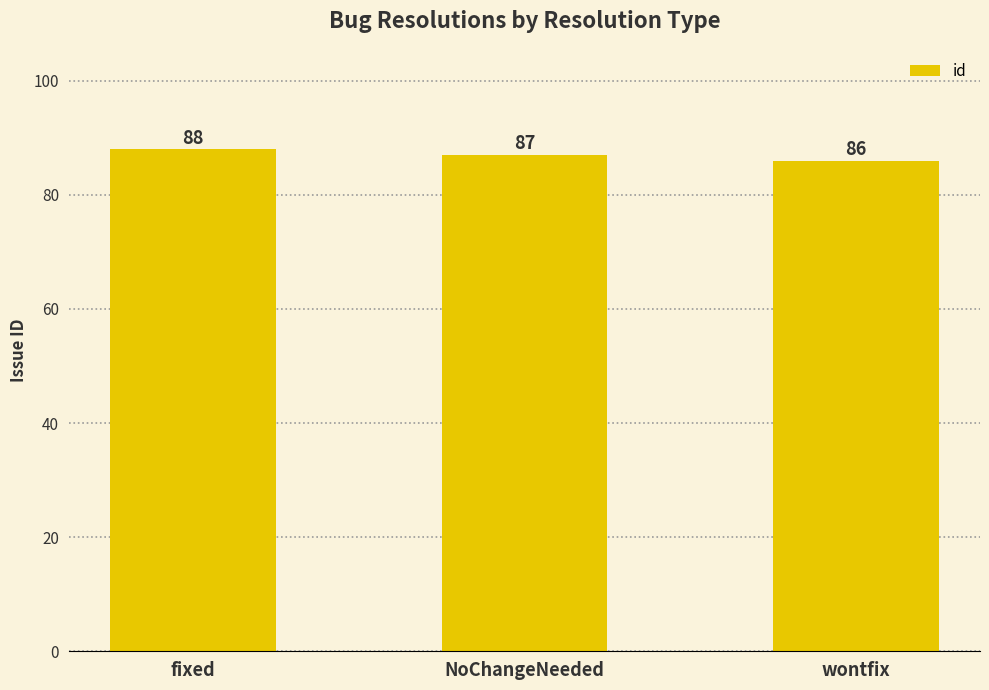

Where does the data first go above 87?

fixed